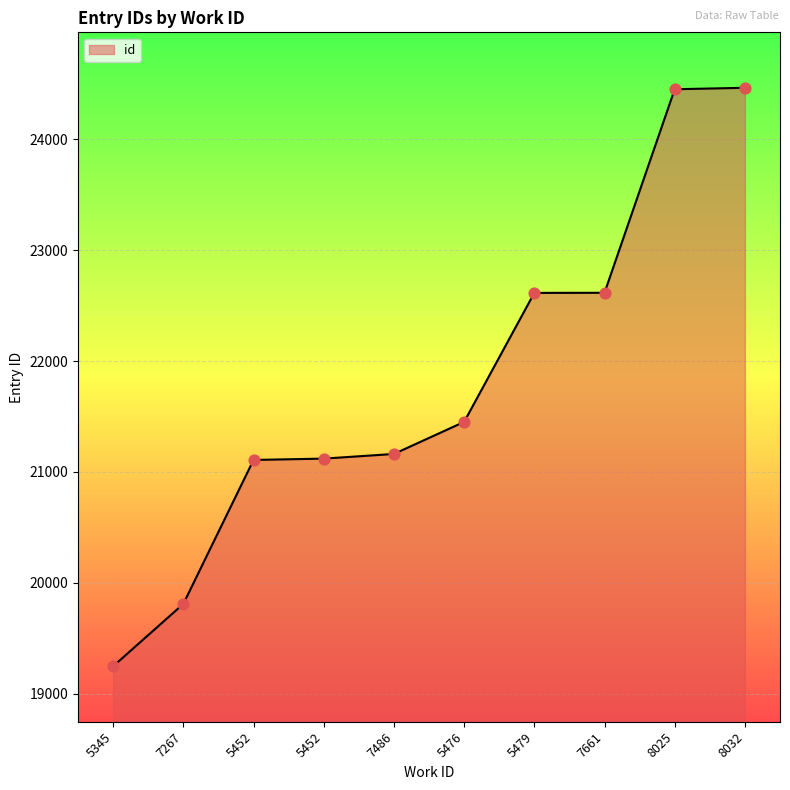

Approximately how many times larger is the value at 5452 compared to 7661?

0.9